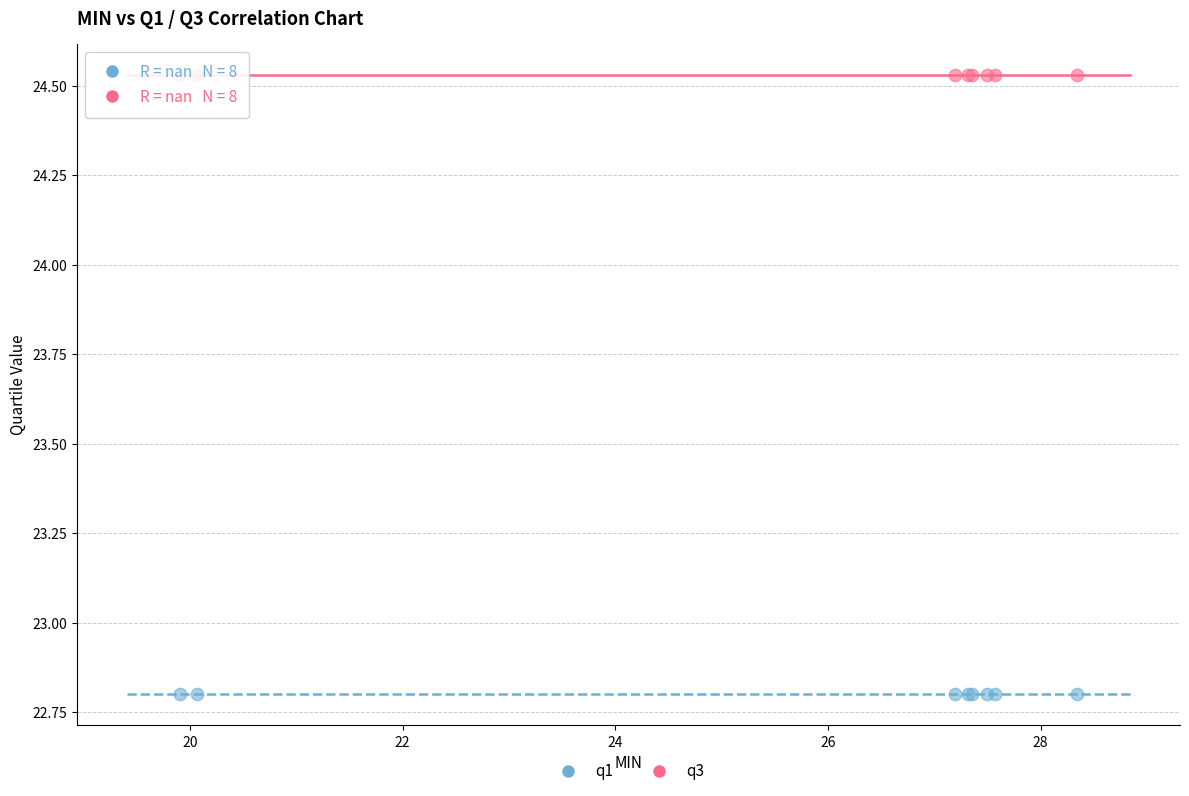

Which series reaches the maximum Y coordinate?

q3